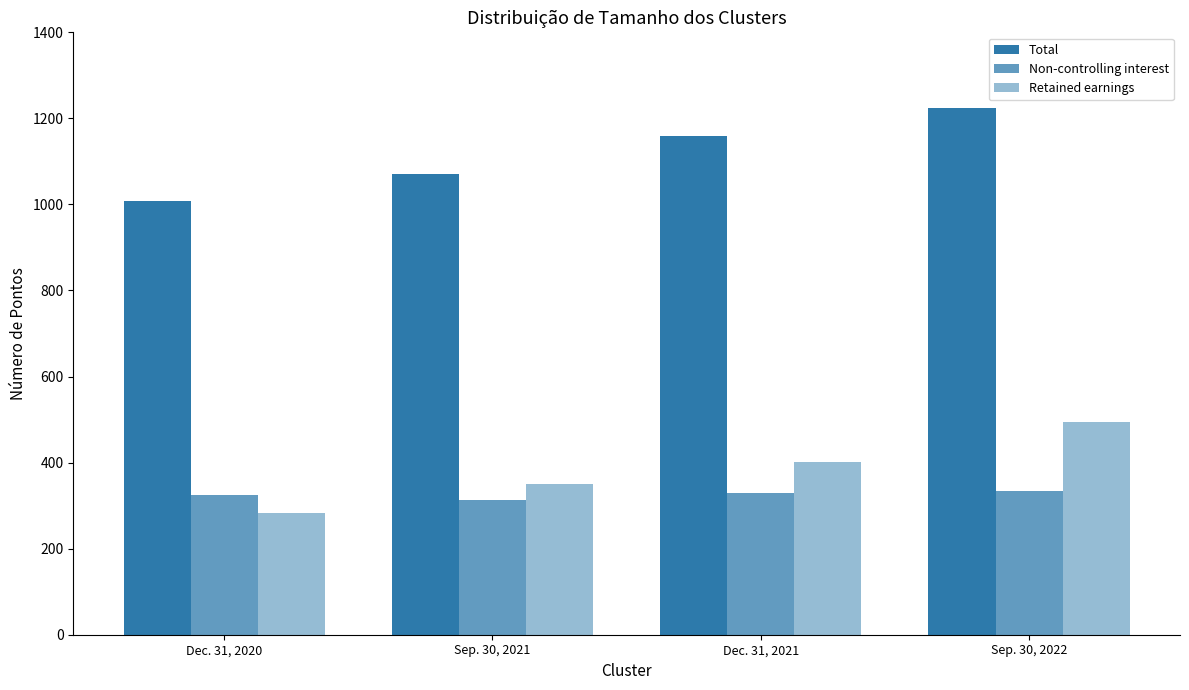

Which series has the largest total across all categories?

Total